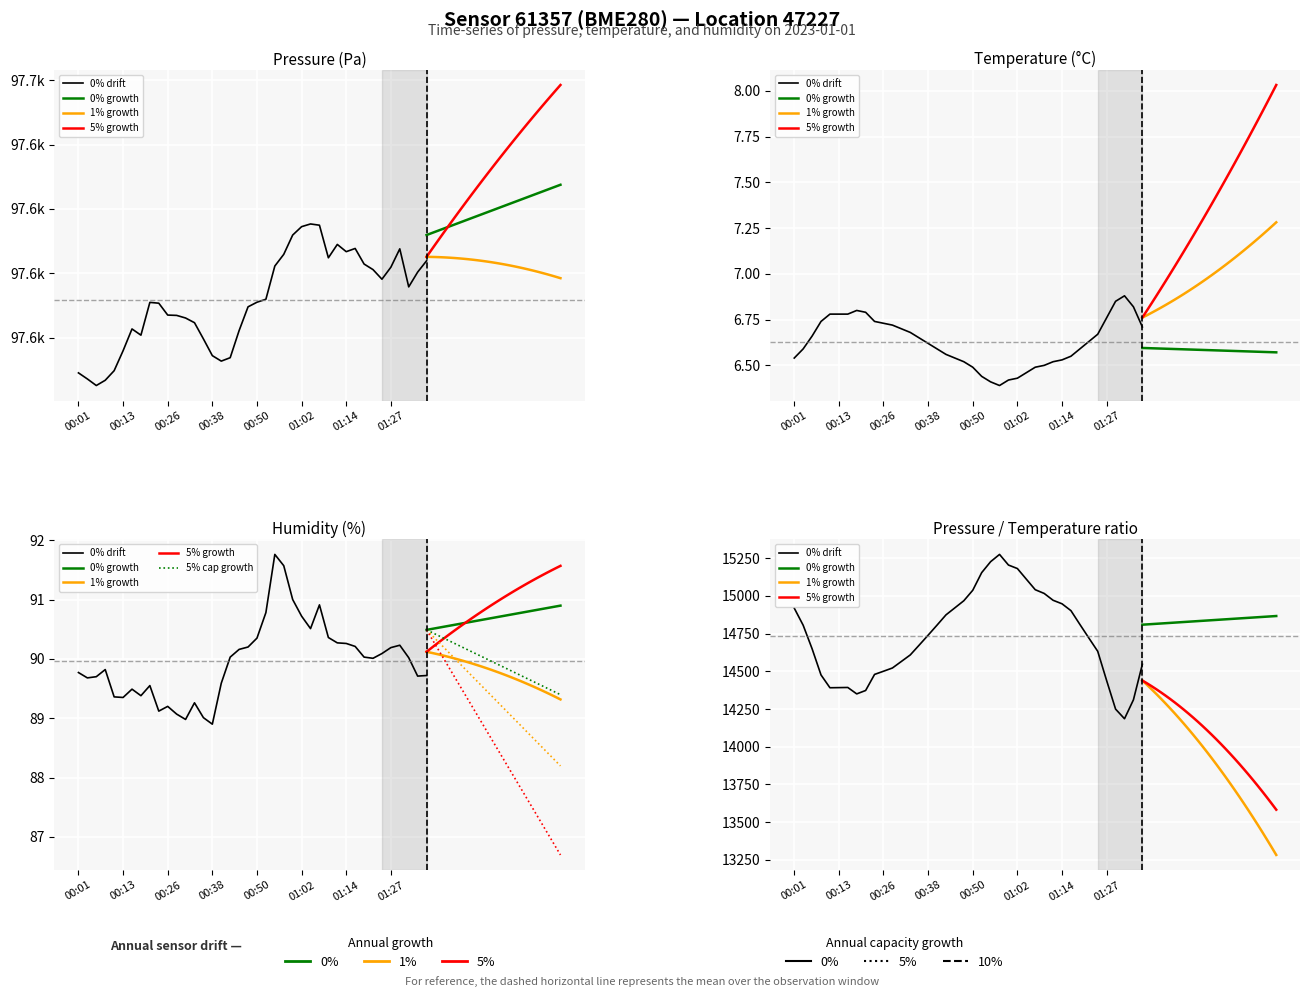

Reading left to right, transcribe all the data shown in this chart.

pressure: 97569.1	97567.2	97565.2	97566.8	97569.8	97576.0	97582.7	97580.8	97591.0	97590.7	97587.0	97586.9	97586.1	97584.7	97579.6	97574.4	97572.7	97573.8	97582.2	97589.6	97591.0	97591.9	97602.3	97605.9	97611.9	97614.5	97615.3	97614.9	97604.8	97609.0	97606.7	97607.7	97602.9	97601.2	97598.2	97601.9	97607.6	97595.8	97600.4	97603.9
temperature: 6.5	6.6	6.7	6.7	6.8	6.8	6.8	6.8	6.8	6.7	6.7	6.7	6.7	6.7	6.7	6.6	6.6	6.6	6.5	6.5	6.5	6.4	6.4	6.4	6.4	6.4	6.5	6.5	6.5	6.5	6.5	6.5	6.6	6.6	6.7	6.8	6.8	6.9	6.8	6.7
humidity: 89.8	89.7	89.7	89.8	89.4	89.3	89.5	89.4	89.5	89.1	89.2	89.1	89.0	89.3	89.0	88.9	89.6	90.0	90.2	90.2	90.3	90.8	91.8	91.6	91.0	90.7	90.5	90.9	90.4	90.3	90.3	90.2	90.0	90.0	90.1	90.2	90.2	90.0	89.7	89.7